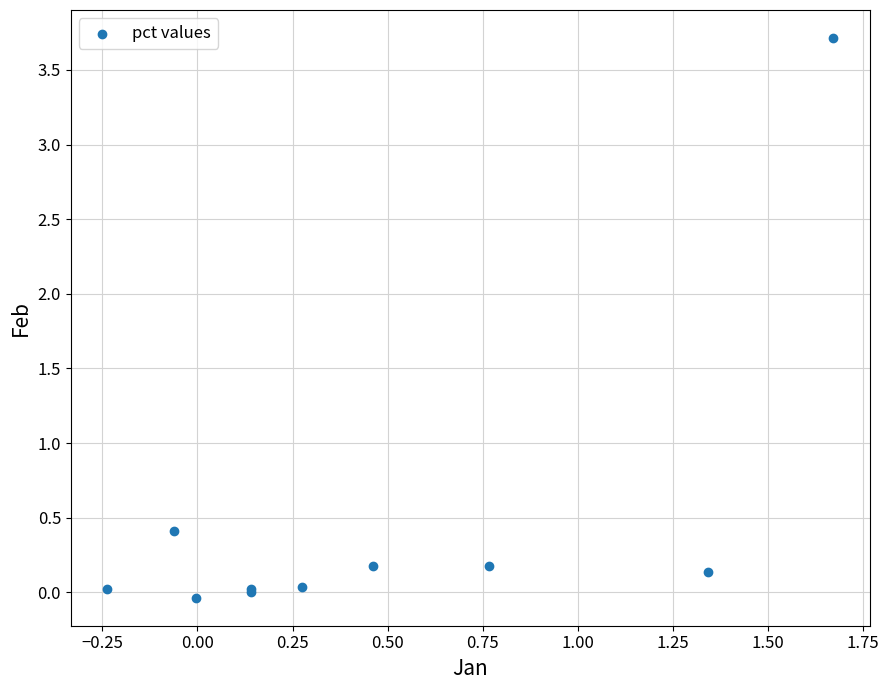

What Y value in the scatter plot is closest to 1?

0.4